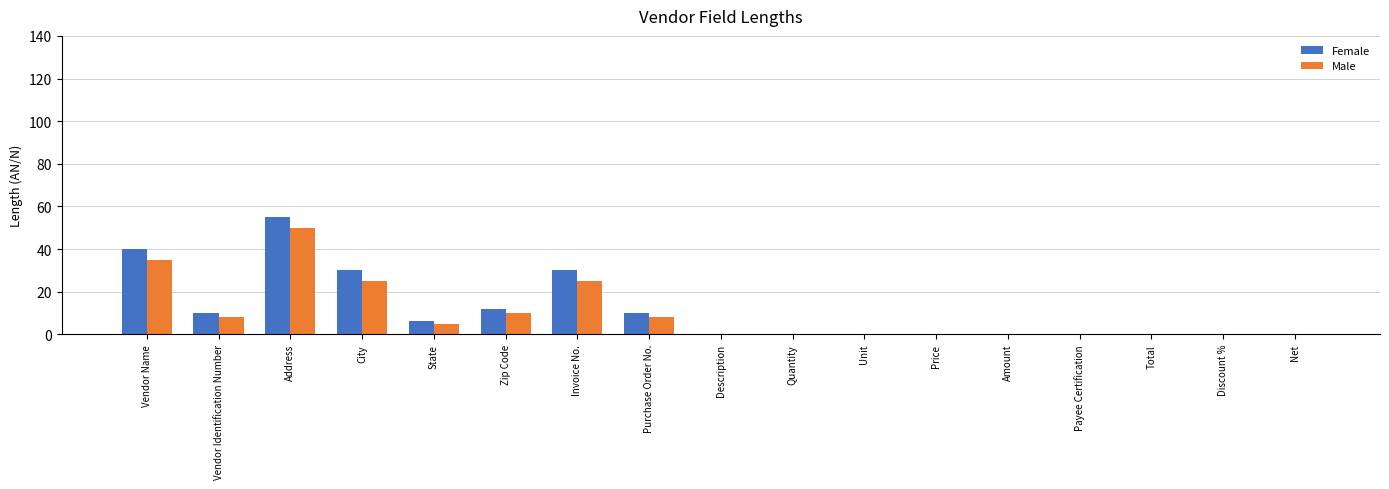

Count the number of categories in the chart.

17